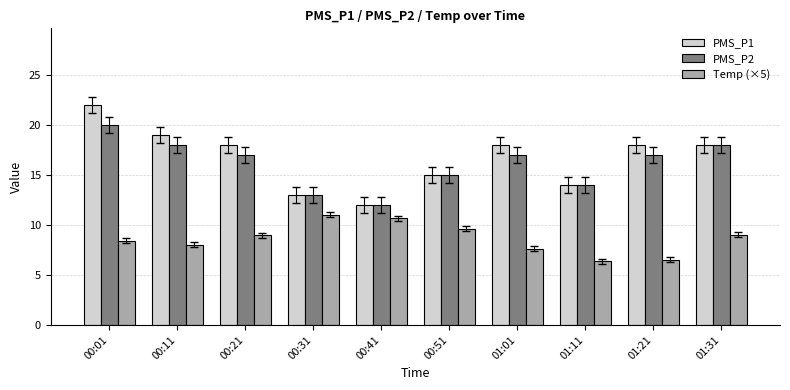

Rank the series by their maximum value, from lowest to highest.

Temp (×5), PMS_P2, PMS_P1